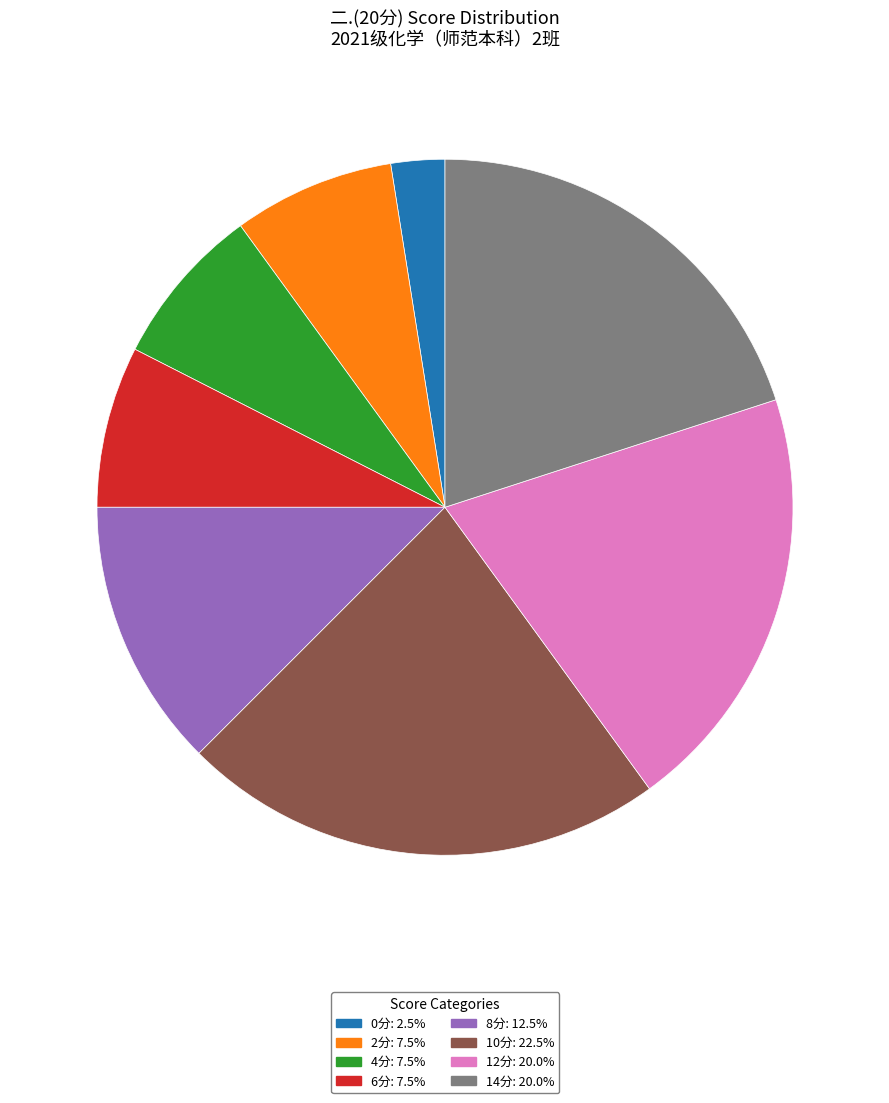

Is there any slice that represents more than half of the pie?

No